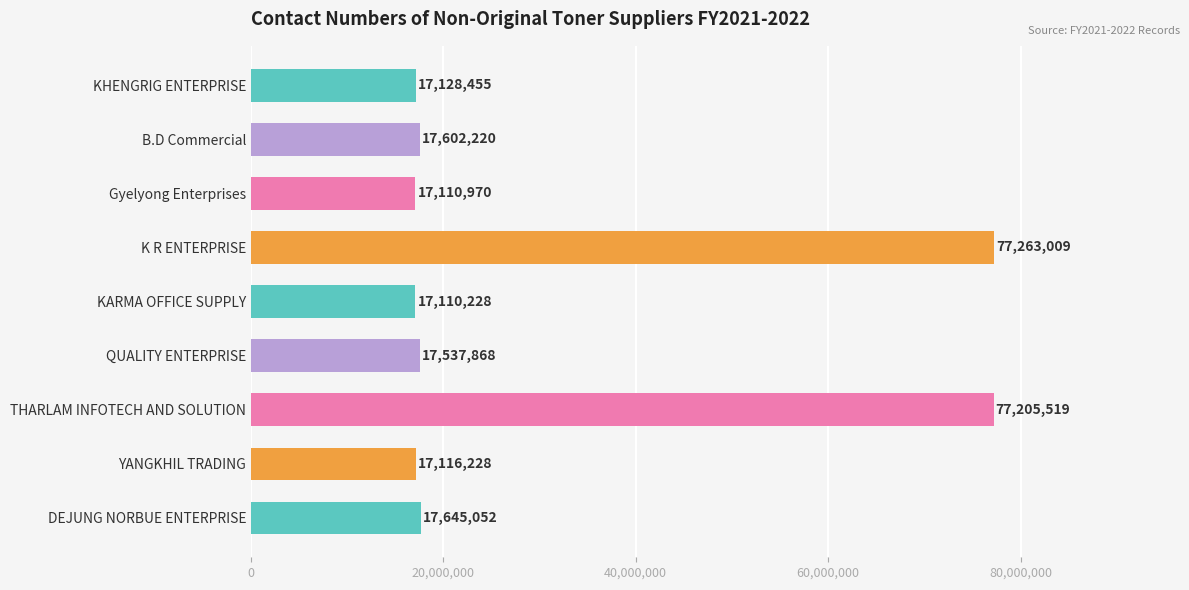

What is the label of the 3rd bar from the bottom?

THARLAM INFOTECH AND SOLUTION